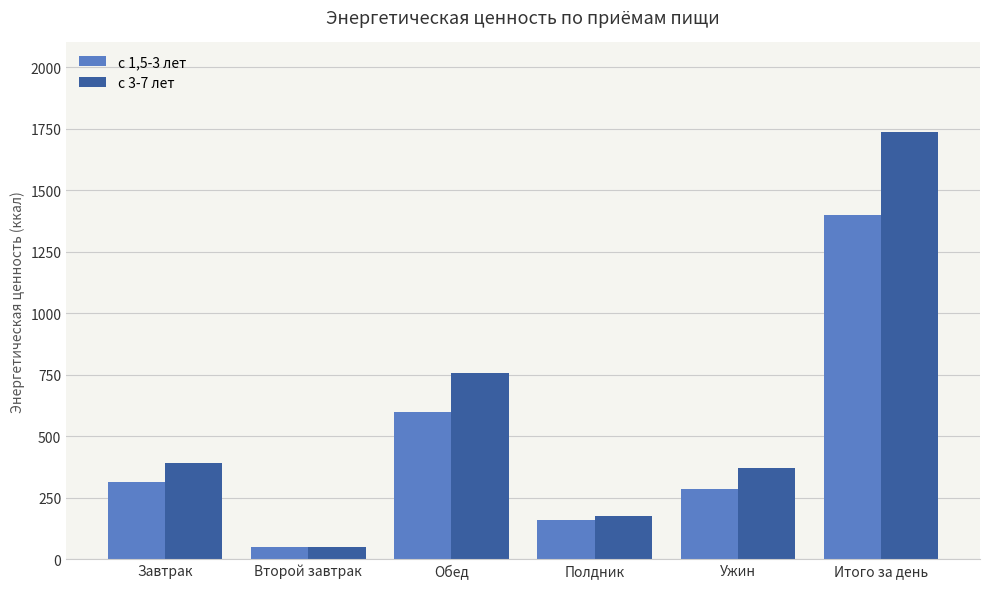

What is the lowest value of the с 3-7 лет series?

47.0